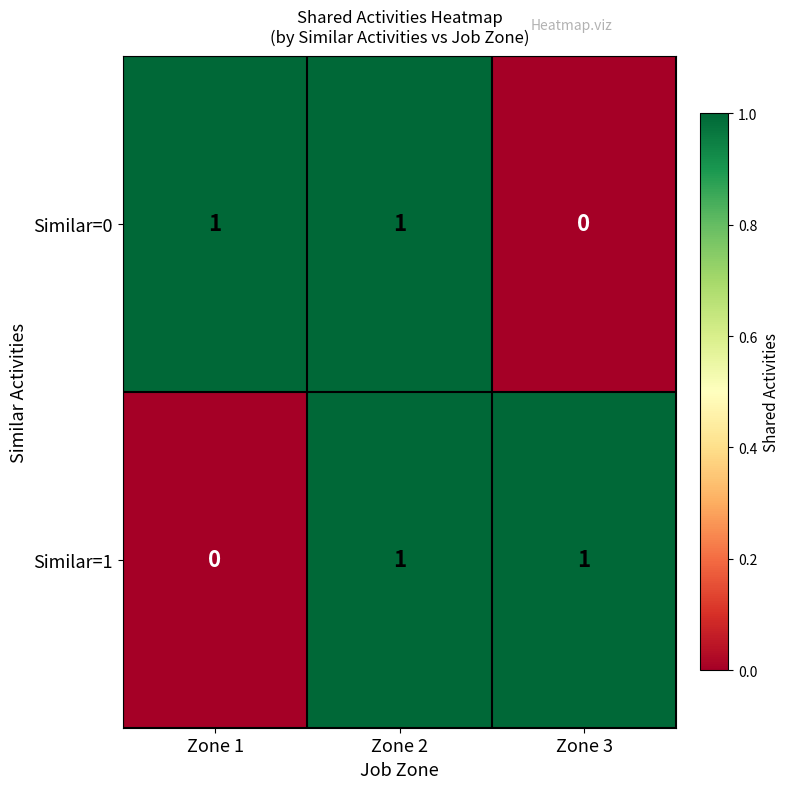

At which label does Similar=0 reach its minimum?

Zone 3